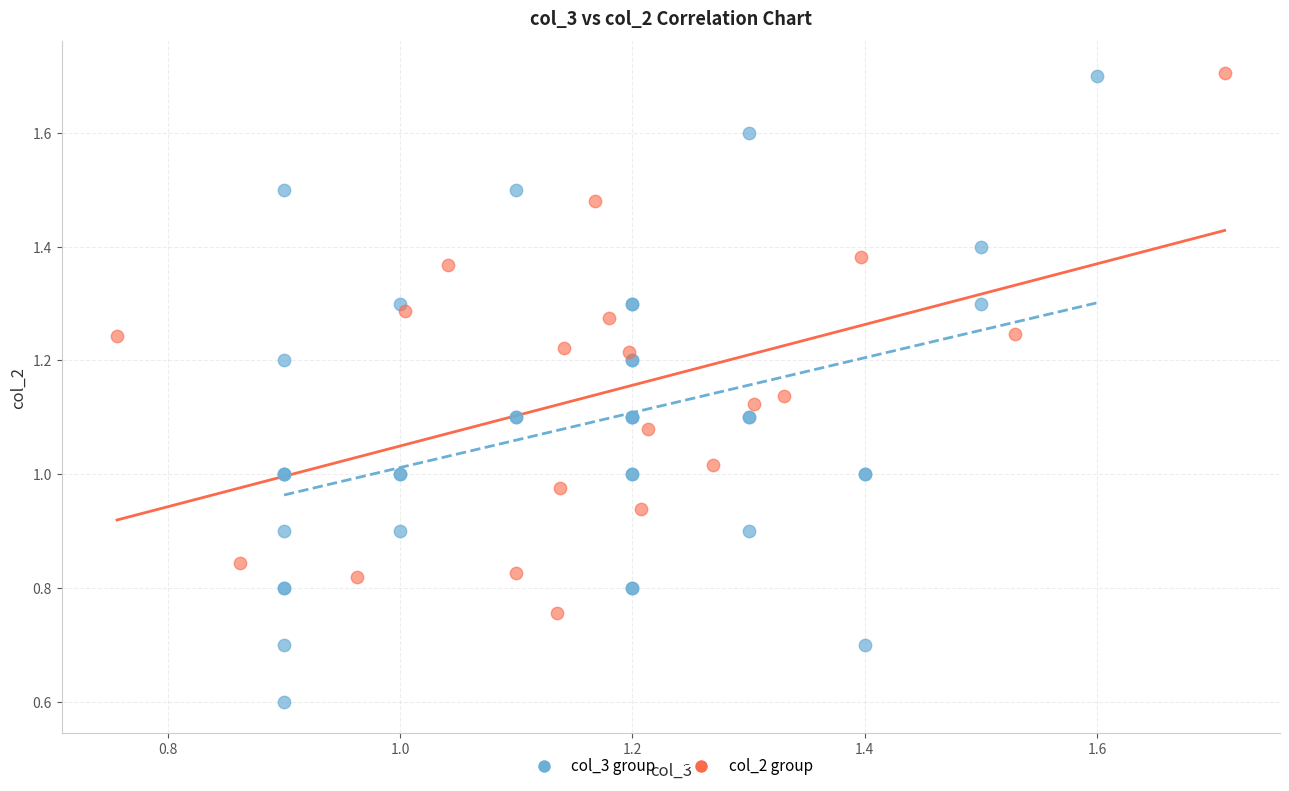

Which series reaches the minimum Y coordinate?

col_3 group